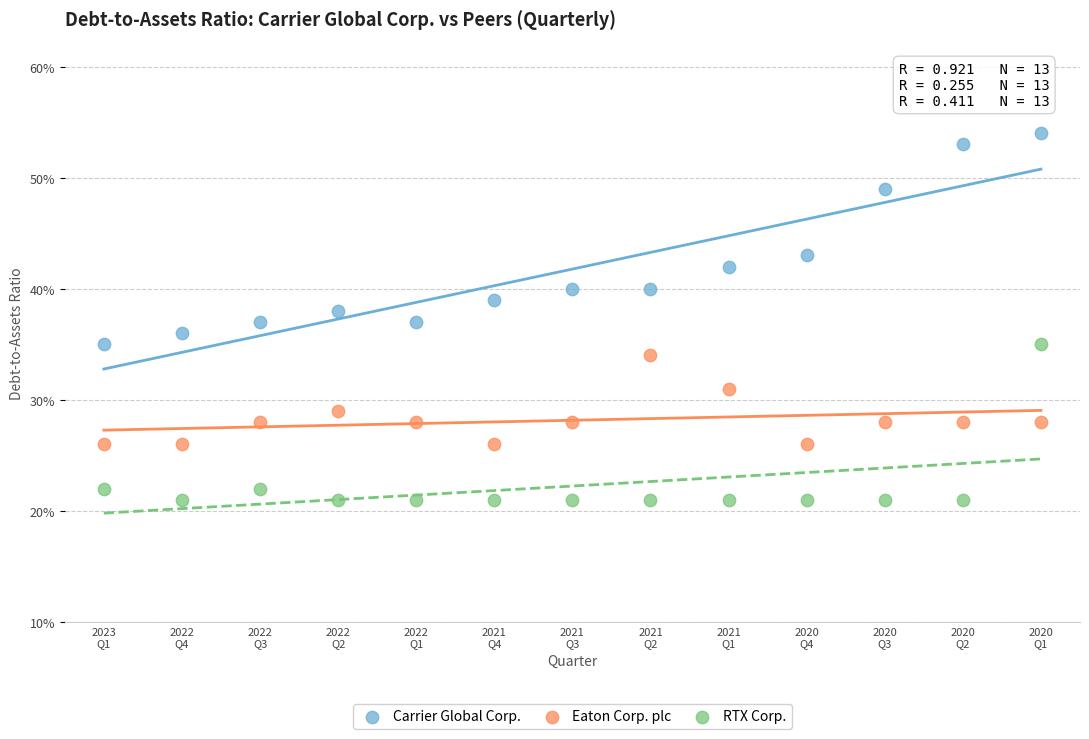

What are all the series names shown in the legend?

Carrier Global Corp., Eaton Corp. plc, RTX Corp.